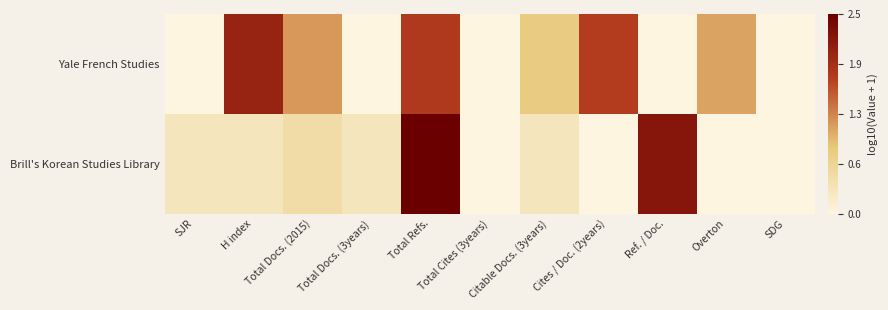

Which series has the largest range (max minus min)?

Brill's Korean Studies Library